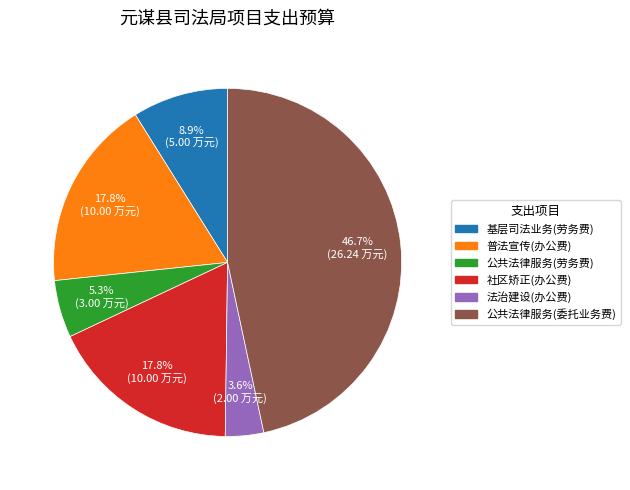

How many slices are in this pie chart?

6